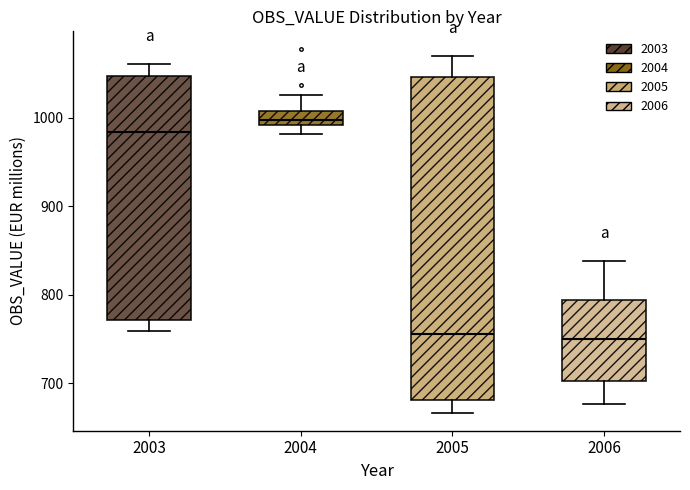

Reading left to right, read every box against the y-axis: the position of its median line, the range the box covers, and the ends of its whiskers. The values are not printed on the chart, so give them approximately, as read against the axis.

2003: median 980, box 770 to 1050, whiskers 760 to 1060
2004: median 1000, box 990 to 1010, whiskers 980 to 1030
2005: median 760, box 680 to 1050, whiskers 670 to 1070
2006: median 750, box 700 to 790, whiskers 680 to 840